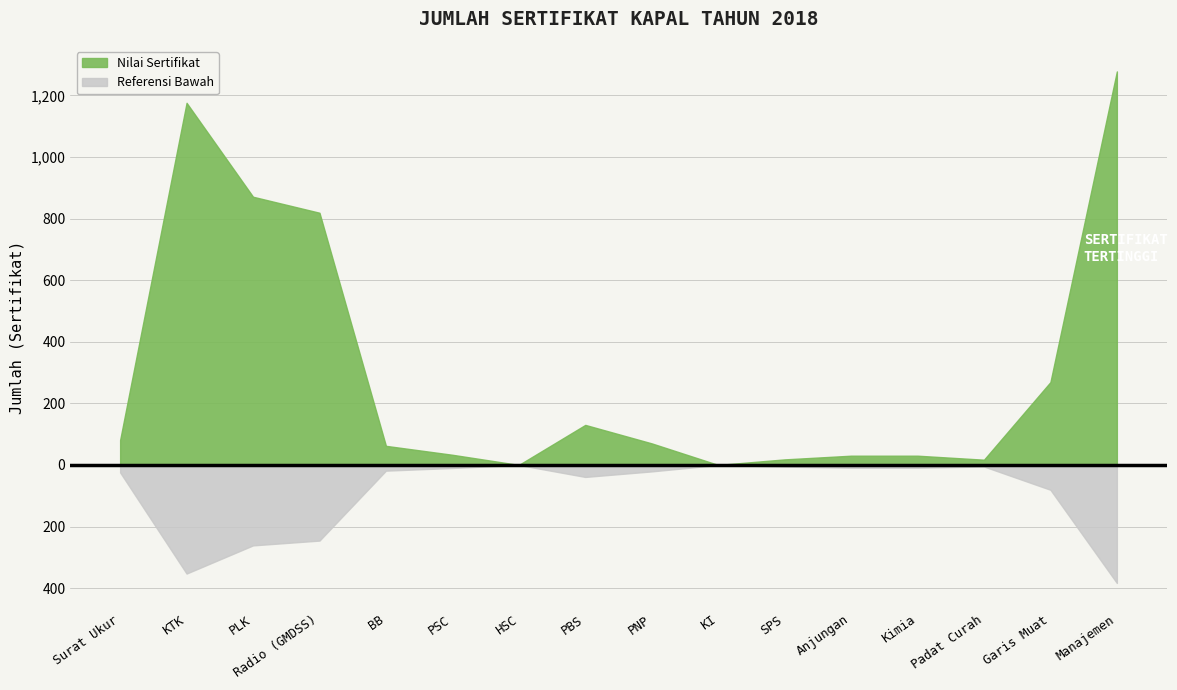

Reading left to right, what are all the values shown in this chart?

Surat Ukur=81	KTK=1176	PLK=871	Radio (GMDSS)=819	BB=62	PSC=33	HSC=0	PBS=130	PNP=70	KI=0	SPS=18	Anjungan=30	Kimia=30	Padat Curah=17	Garis Muat=269	Manajemen=1278